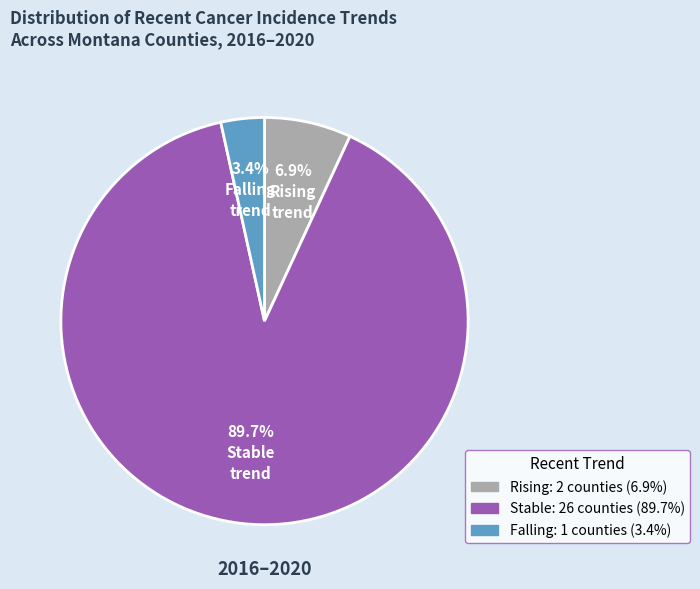

Does any single category account for the majority?

Yes